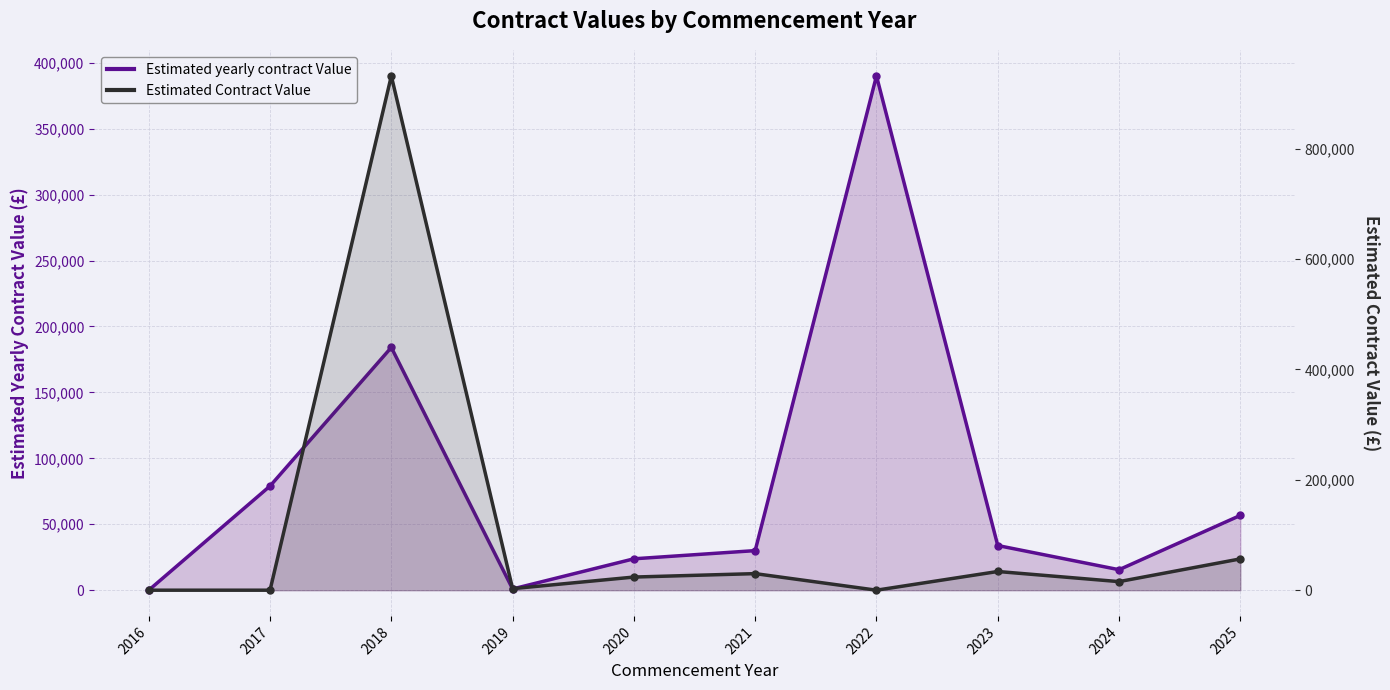

Reading left to right, list all the values displayed in this chart.

Estimated yearly contract Value: 0	79000	184094	926	23805	30014	390000	33876	15528	56712
Estimated Contract Value: 0	0	931765	2778	23805	30014	0	33876	15528	56712